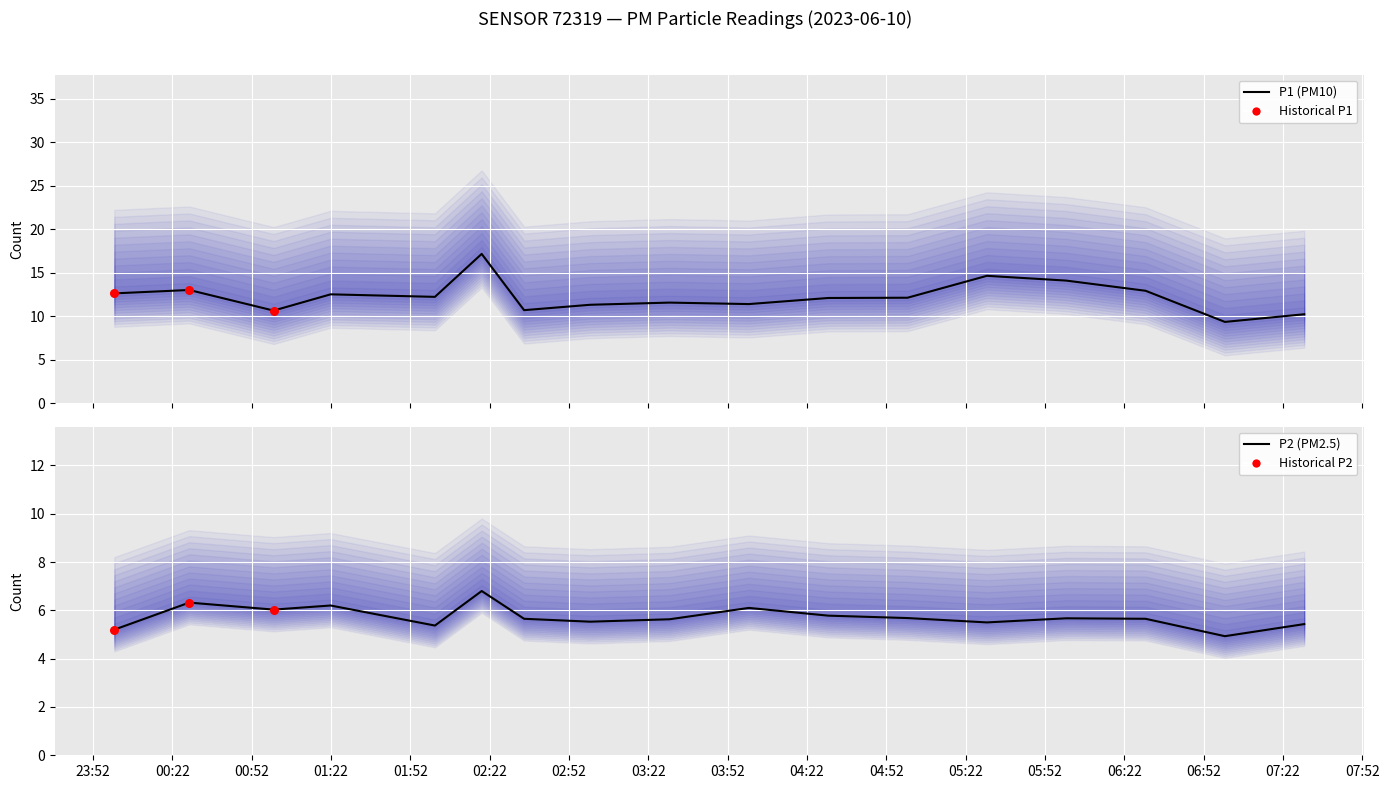

Which series reaches the minimum Y coordinate?

P2